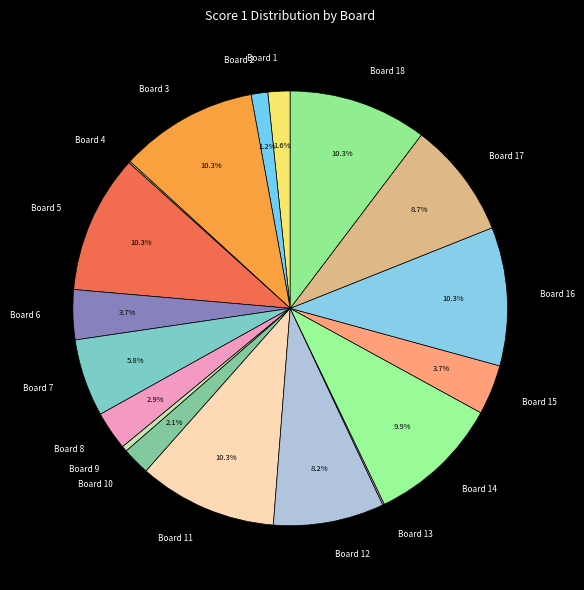

Is there any slice that represents more than half of the pie?

No